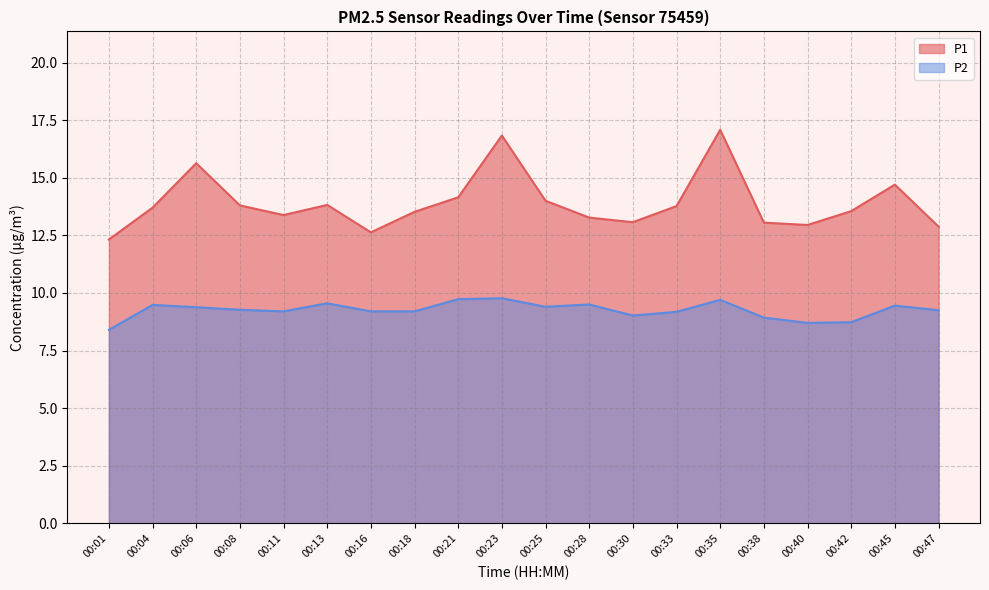

Which series has the largest total across all categories?

P1